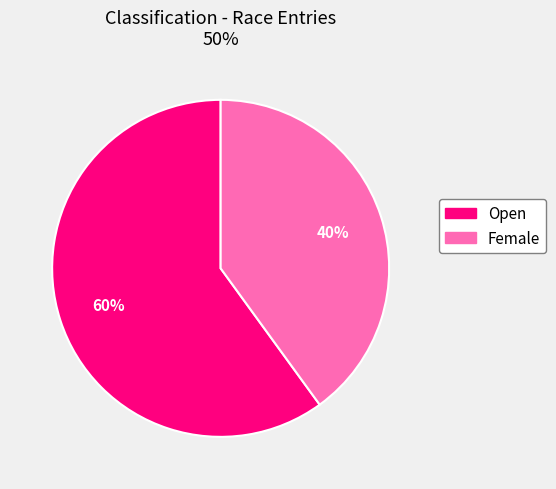

Do Open and Female together represent more than half of the pie?

Yes